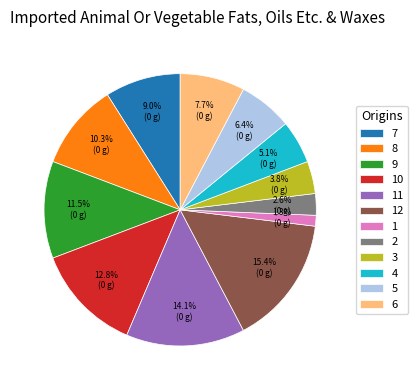

How many segments does this pie chart have?

12